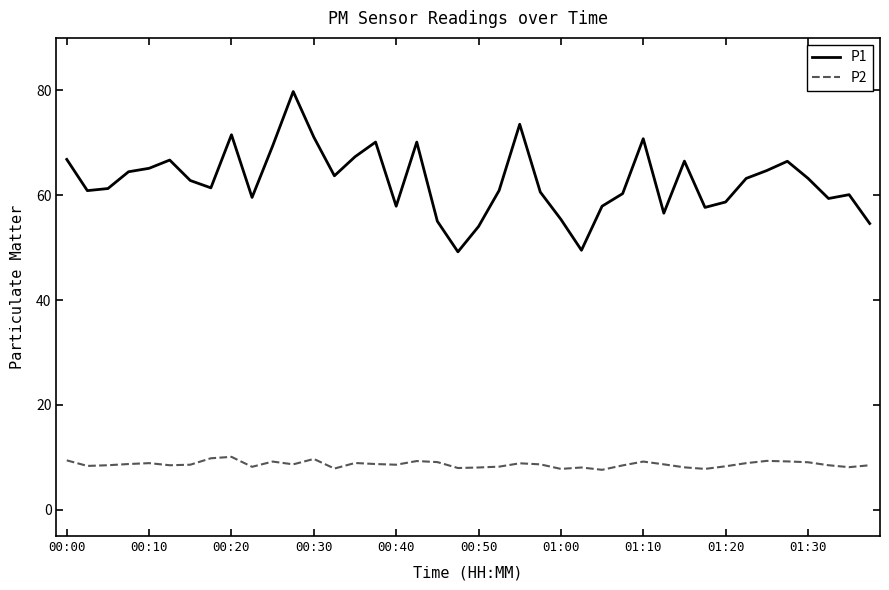

How many series are shown in this chart?

2